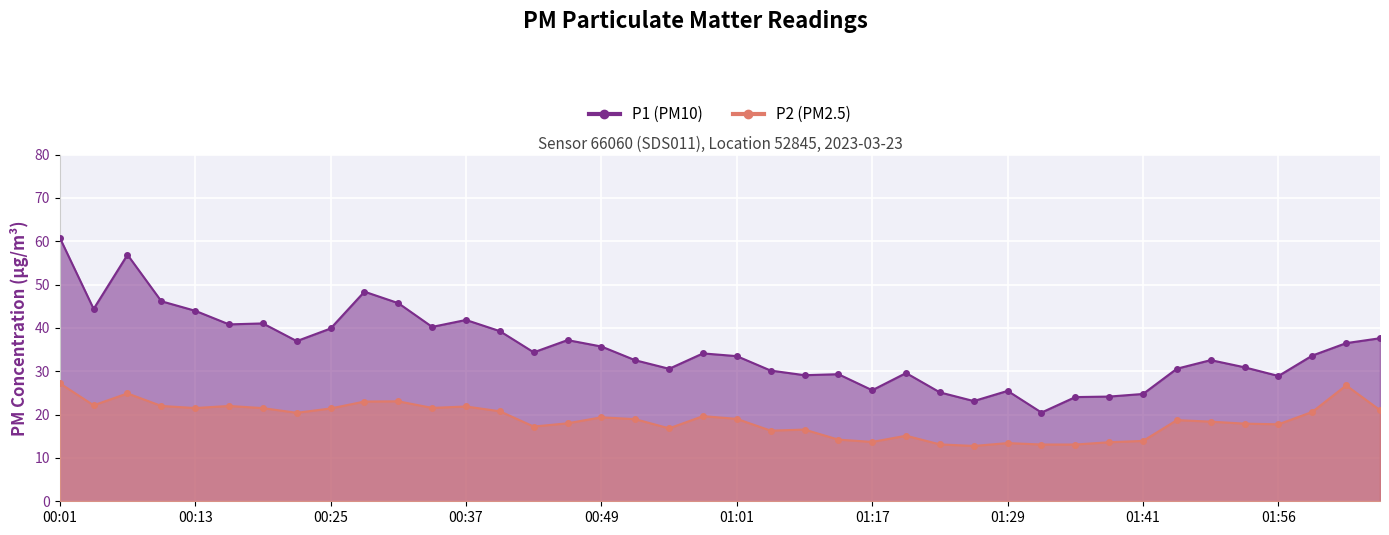

At which category is the sum across all series the highest?

00:01